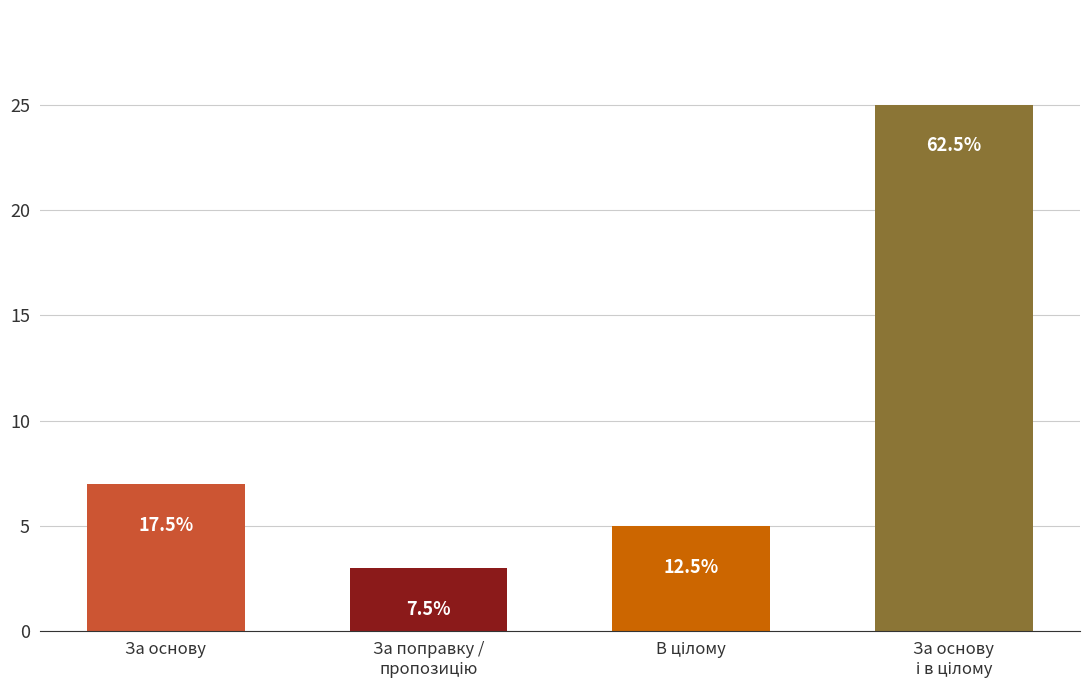

What position from the right is В цілому?

2